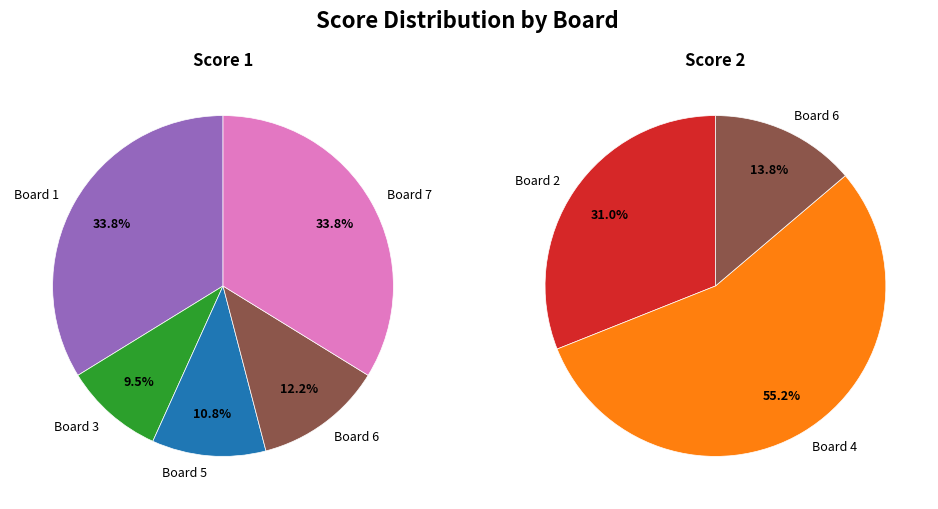

What portion of the pie excludes Board 1?

66.2%